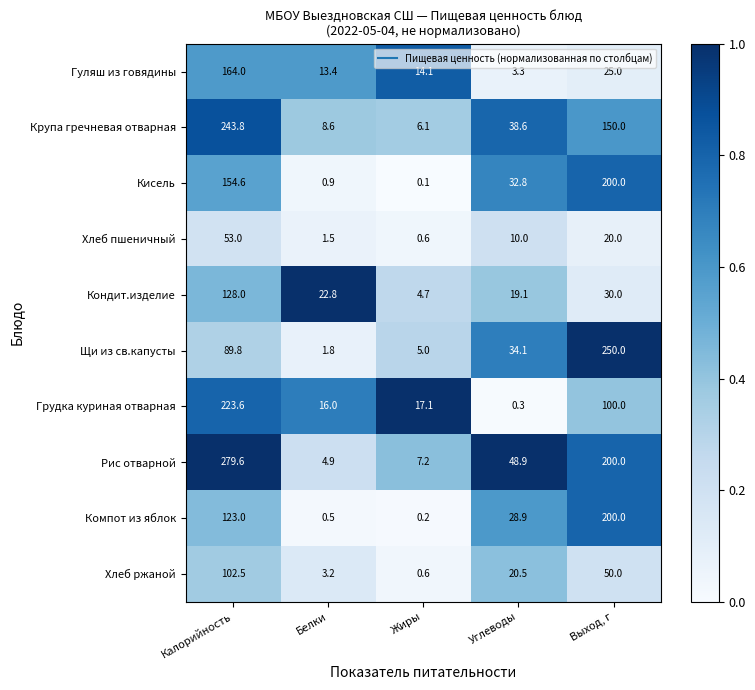

Is the value of Компот из яблок at Выход, г greater than the value of Гуляш из говядины at Жиры?

Yes